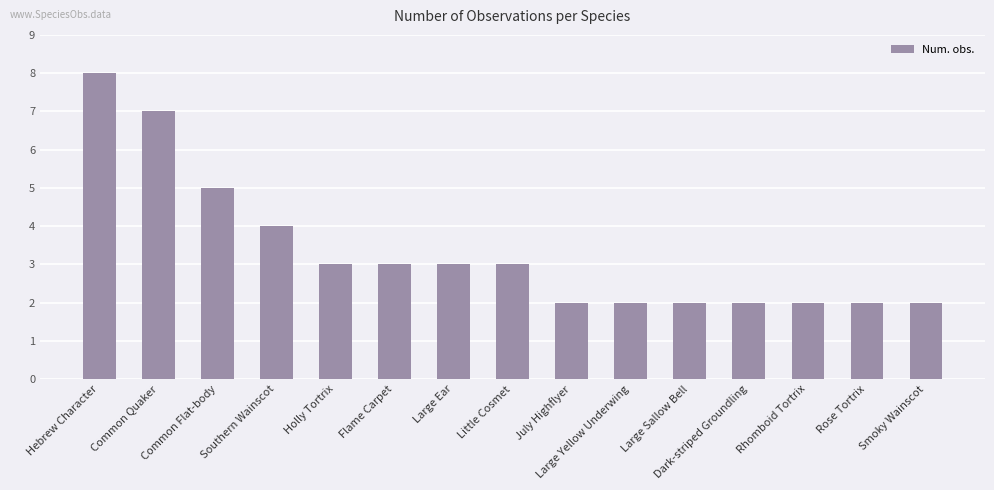

What is the greatest value displayed?

8